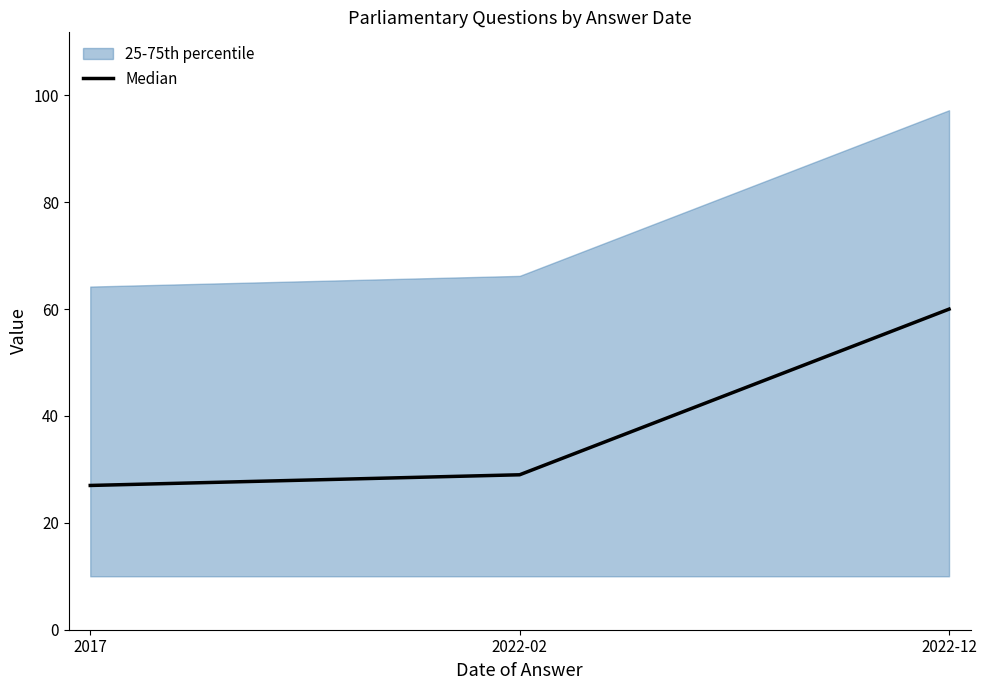

Where does the data first go above 29?

2022-12